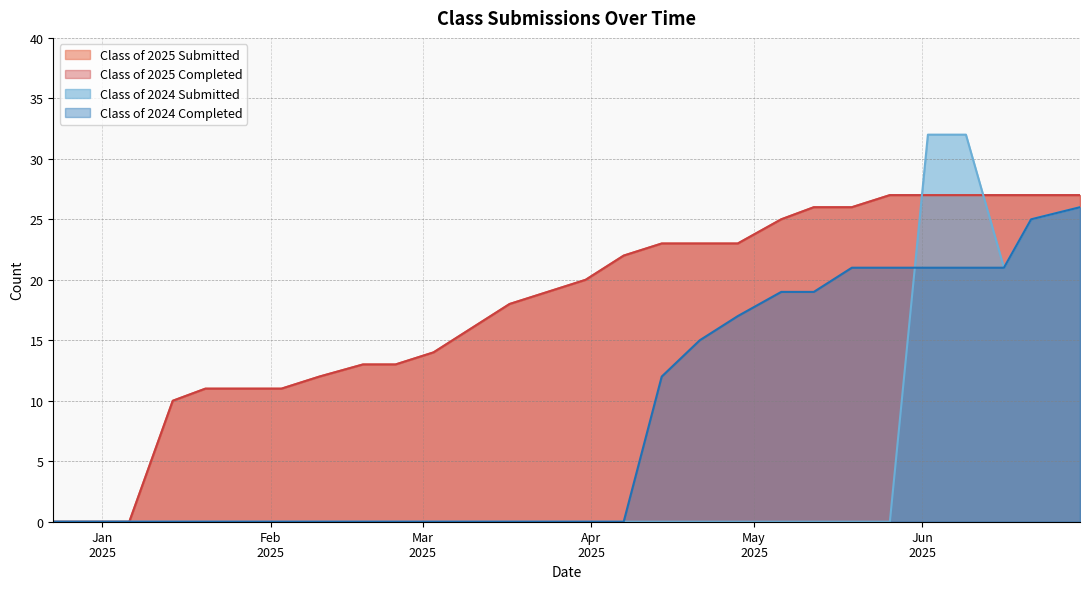

How many positive values does the Class of 2024 Completed series have?

12